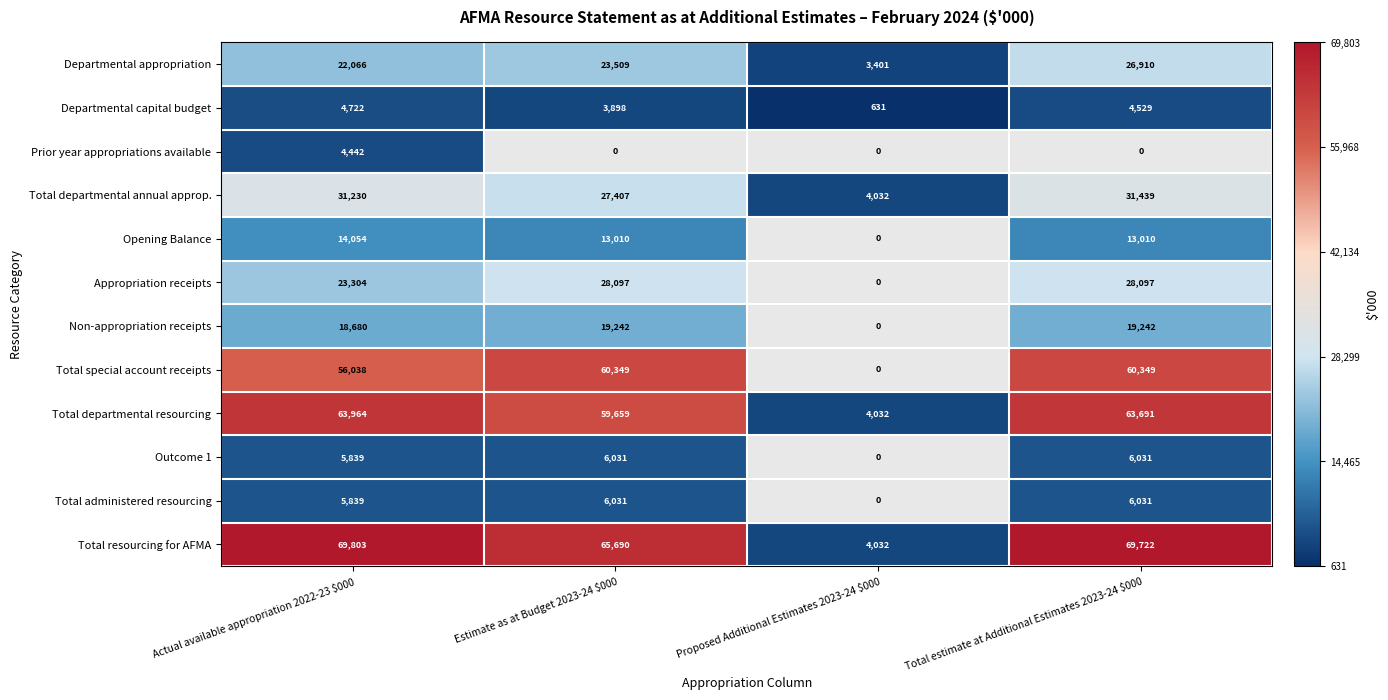

The value of Total resourcing for AFMA at Estimate as at Budget 2023-24 $000 is 65690. True or false?

True